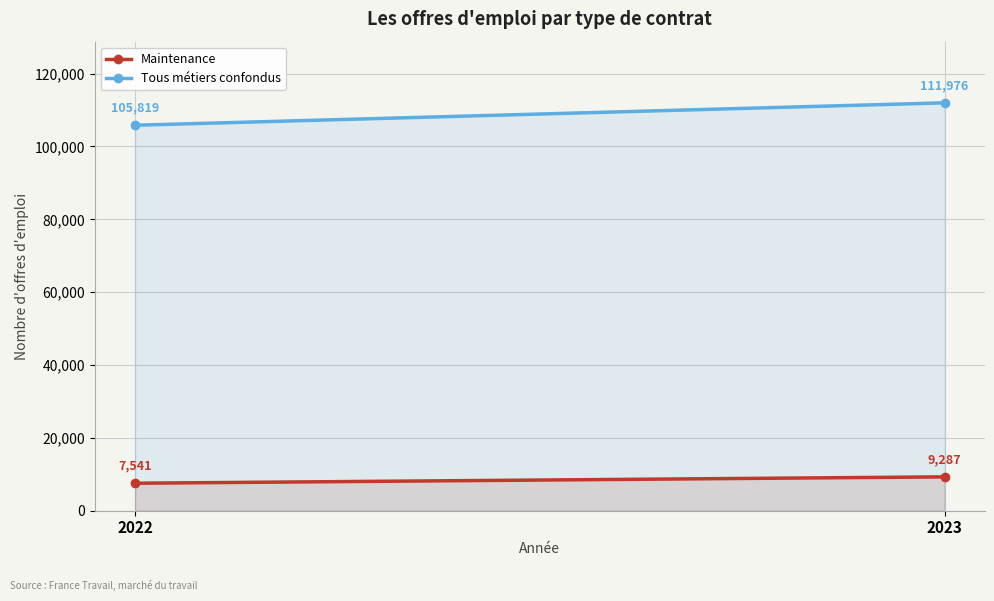

Rank the categories by Maintenance value from lowest to highest.

2022, 2023